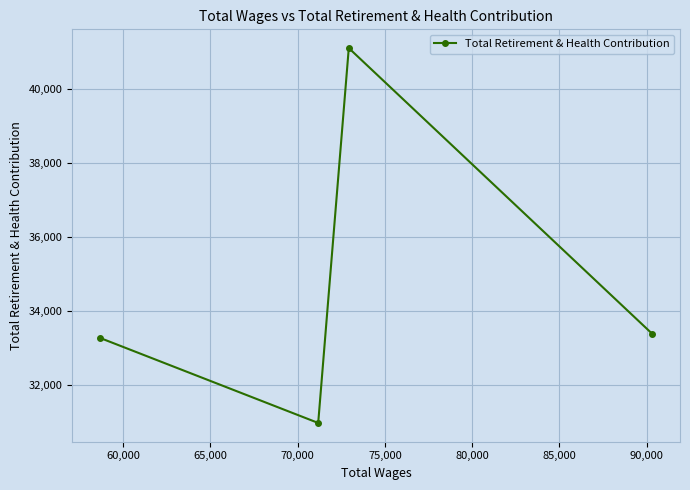

What is the maximum value shown in the chart?

41111